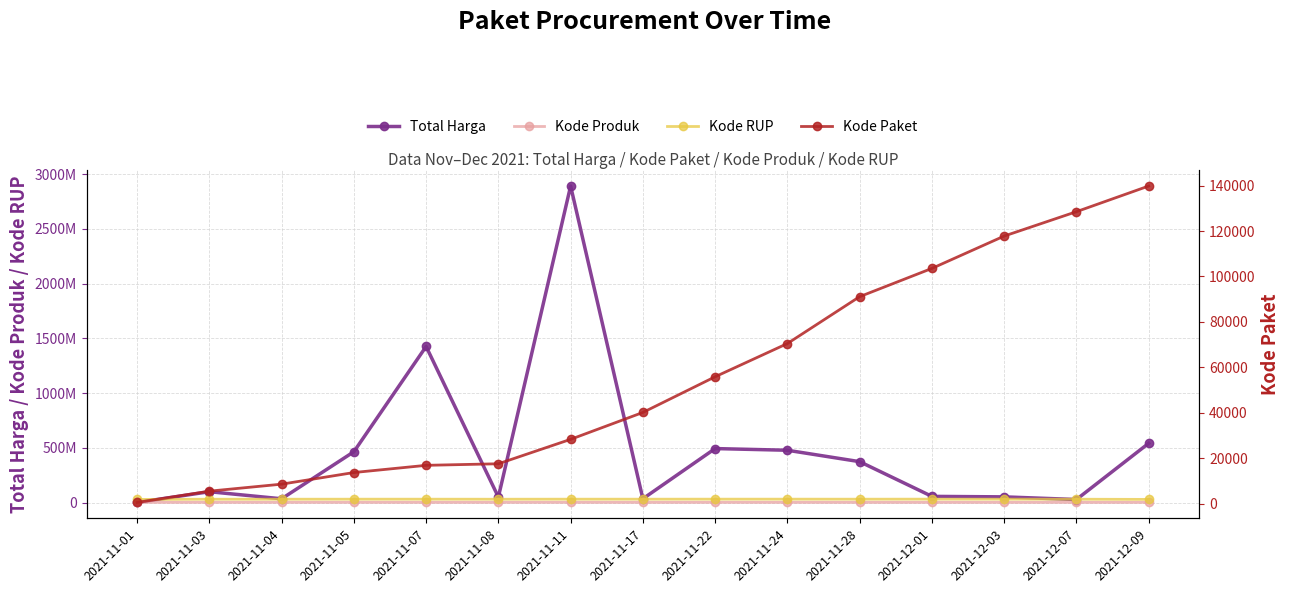

At which category does Kode RUP reach its first local valley?

2021-11-08